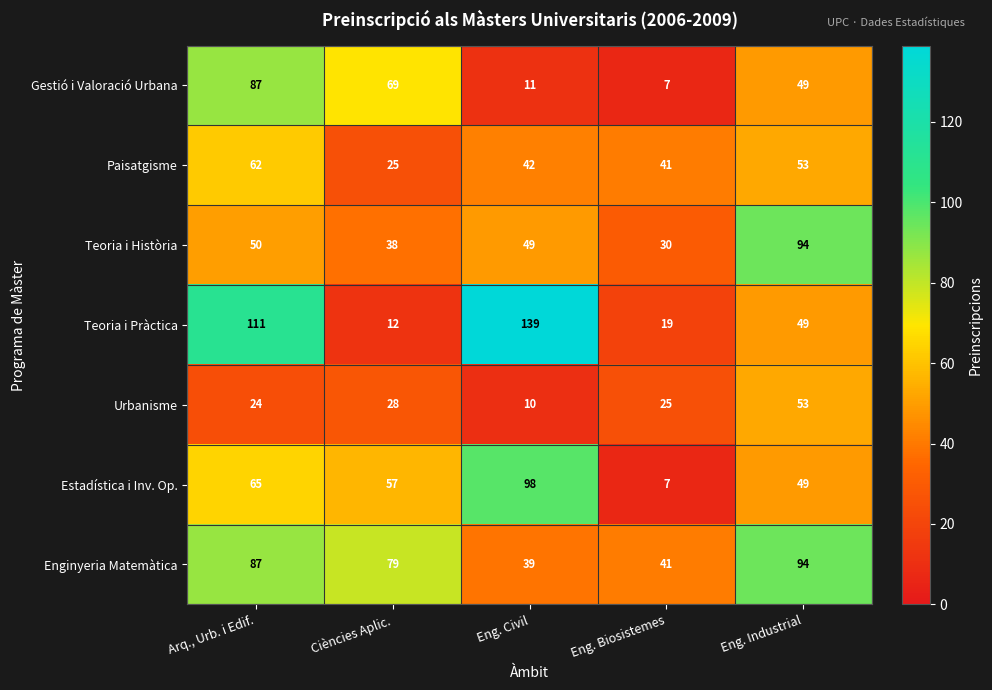

True or false: Teoria i Història has a value of 30 at Eng. Biosistemes.

True